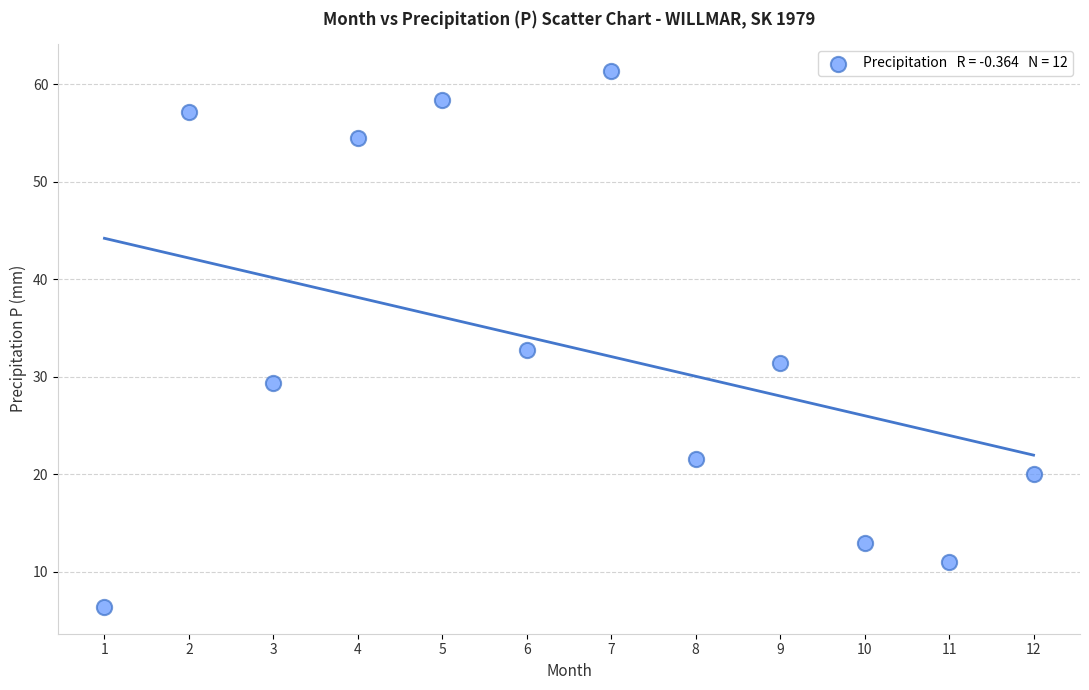

What is the range of X values (max minus min)?

11.0